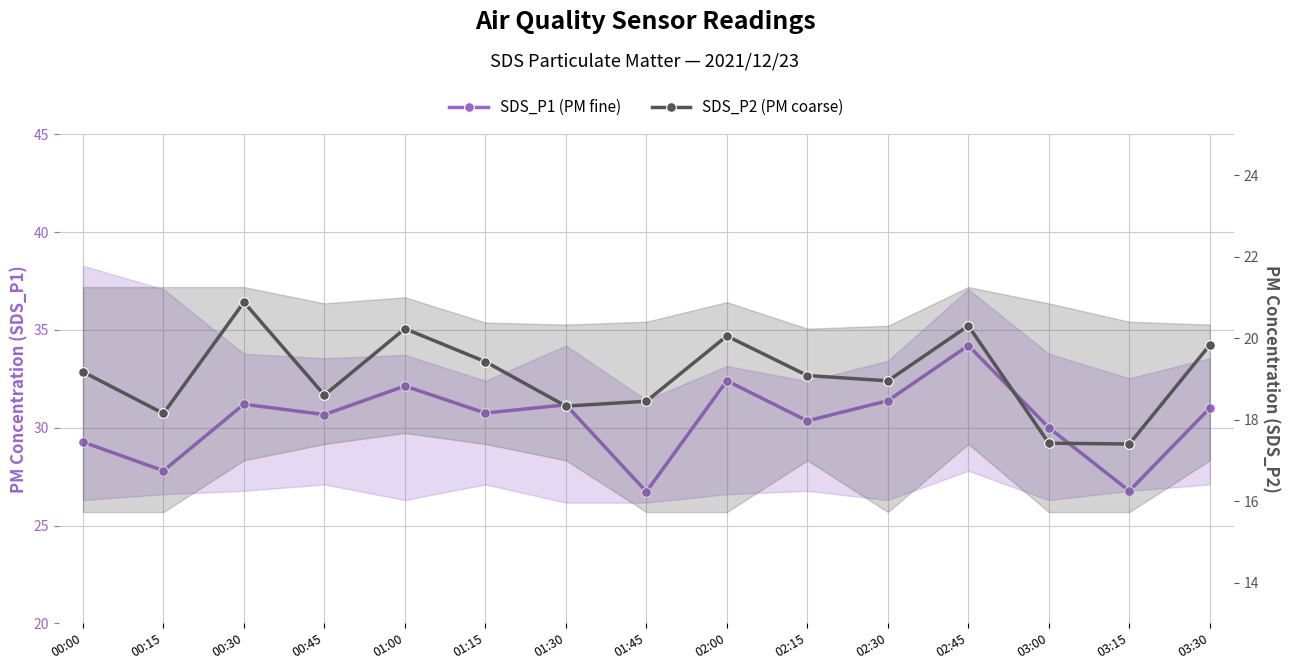

List the labels in order of SDS_P1 (PM fine) value, largest first.

02:45, 02:00, 01:00, 02:30, 00:30, 01:30, 03:30, 01:15, 00:45, 02:15, 03:00, 00:00, 00:15, 03:15, 01:45